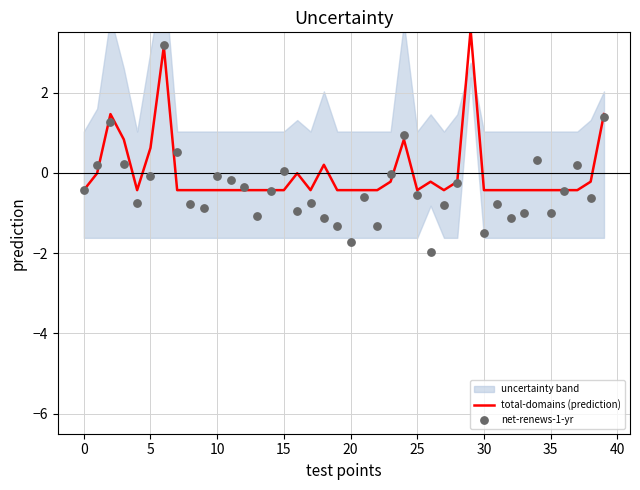

Is the value of total-domains (prediction) at 40 greater than the value of net-renews-1-yr at 29?

No